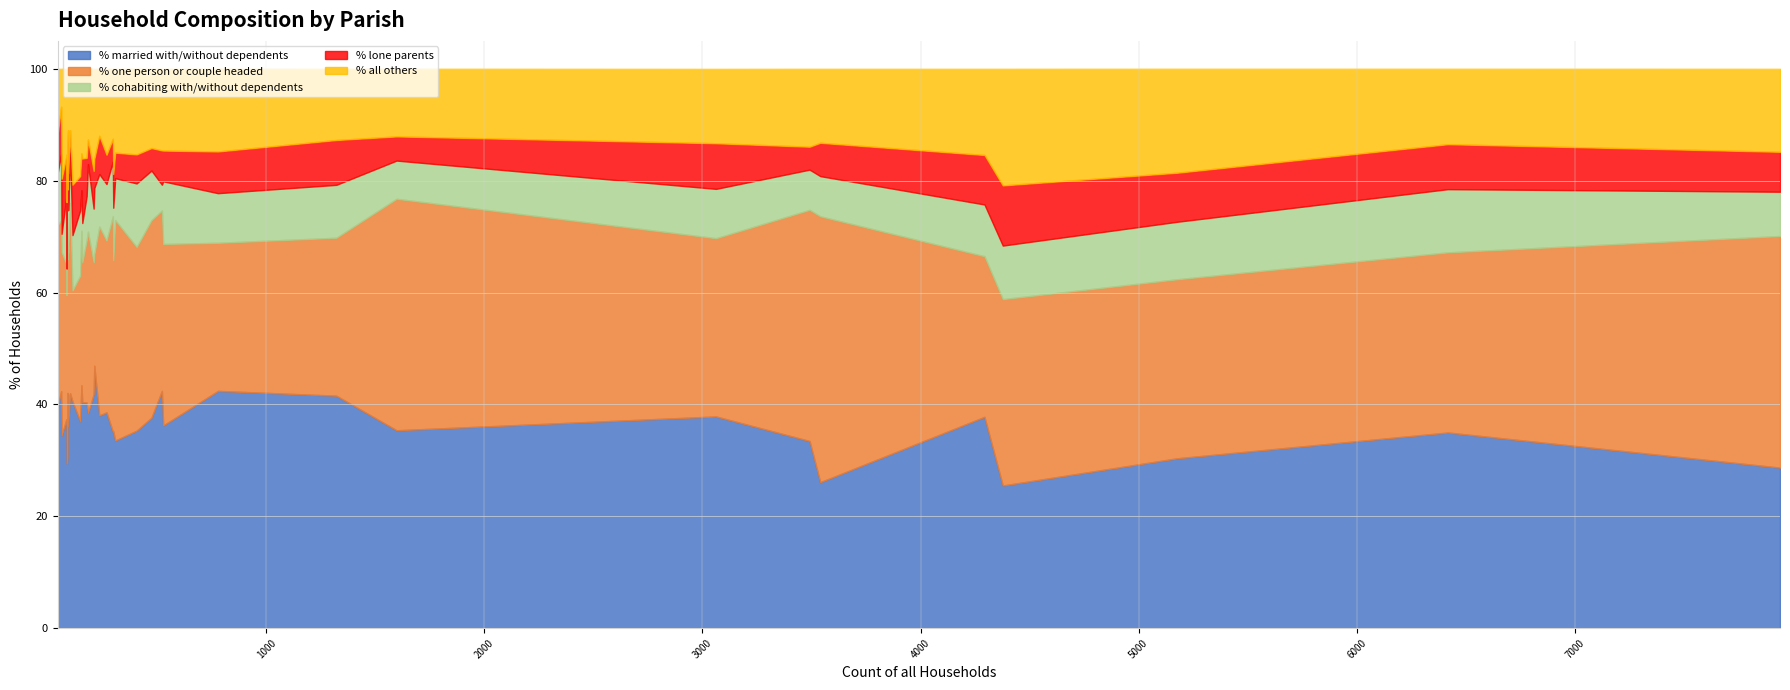

What is the value of the % one person or couple headed point at the 21st from the left?

41.4